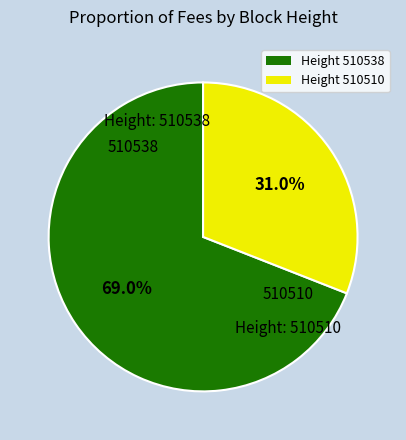

Rank the categories by value from lowest to highest.

Height 510510, Height 510538